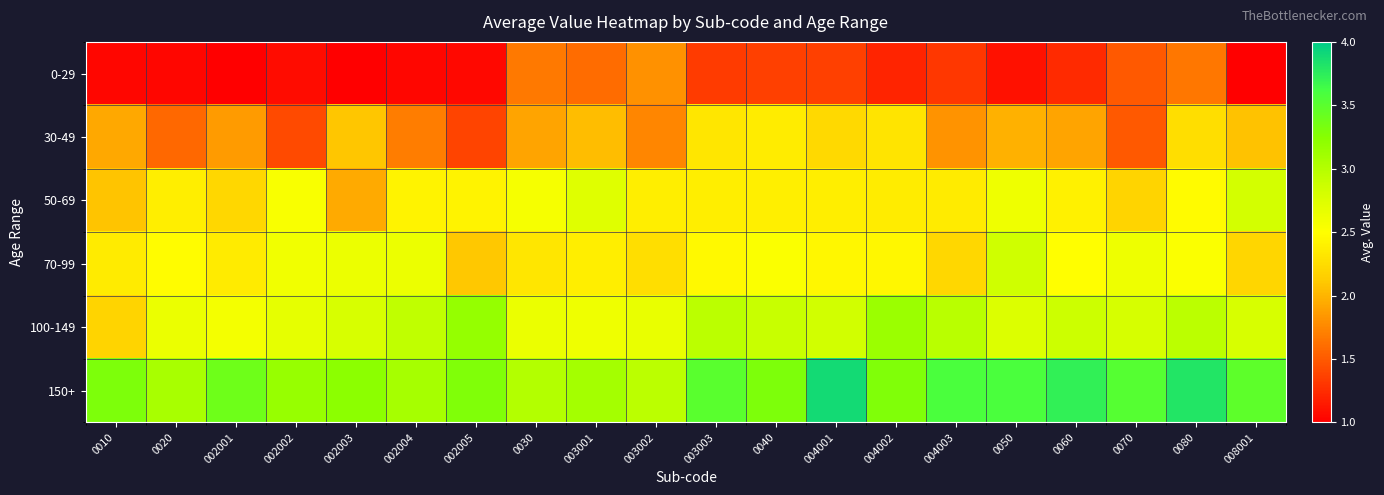

Reading left to right, transcribe all the data shown in this chart.

0-29: 0010=1.0	0020=1.0	002001=1.0	002002=1.1	002003=1.0	002004=1.0	002005=1.1	0030=1.7	003001=1.6	003002=1.8	003003=1.3	0040=1.4	004001=1.4	004002=1.2	004003=1.3	0050=1.1	0060=1.2	0070=1.5	0080=1.7	008001=1.0
30-49: 0010=1.9	0020=1.6	002001=1.9	002002=1.4	002003=2.1	002004=1.7	002005=1.4	0030=1.9	003001=2.0	003002=1.7	003003=2.3	0040=2.4	004001=2.2	004002=2.3	004003=1.8	0050=2.0	0060=1.9	0070=1.5	0080=2.3	008001=2.1
50-69: 0010=2.1	0020=2.4	002001=2.2	002002=2.5	002003=1.9	002004=2.4	002005=2.4	0030=2.6	003001=2.7	003002=2.4	003003=2.4	0040=2.4	004001=2.4	004002=2.4	004003=2.4	0050=2.6	0060=2.4	0070=2.2	0080=2.5	008001=2.8
70-99: 0010=2.4	0020=2.5	002001=2.4	002002=2.6	002003=2.6	002004=2.6	002005=2.1	0030=2.3	003001=2.4	003002=2.3	003003=2.5	0040=2.5	004001=2.5	004002=2.4	004003=2.2	0050=2.8	0060=2.5	0070=2.6	0080=2.5	008001=2.2
100-149: 0010=2.2	0020=2.7	002001=2.6	002002=2.7	002003=2.8	002004=2.9	002005=3.2	0030=2.6	003001=2.6	003002=2.7	003003=3.0	0040=2.9	004001=2.8	004002=3.1	004003=3.0	0050=2.8	0060=2.9	0070=2.8	0080=3.0	008001=2.8
150+: 0010=3.3	0020=3.1	002001=3.4	002002=3.2	002003=3.2	002004=3.1	002005=3.3	0030=3.0	003001=3.1	003002=3.0	003003=3.5	0040=3.3	004001=3.9	004002=3.3	004003=3.6	0050=3.6	0060=3.7	0070=3.5	0080=3.8	008001=3.5